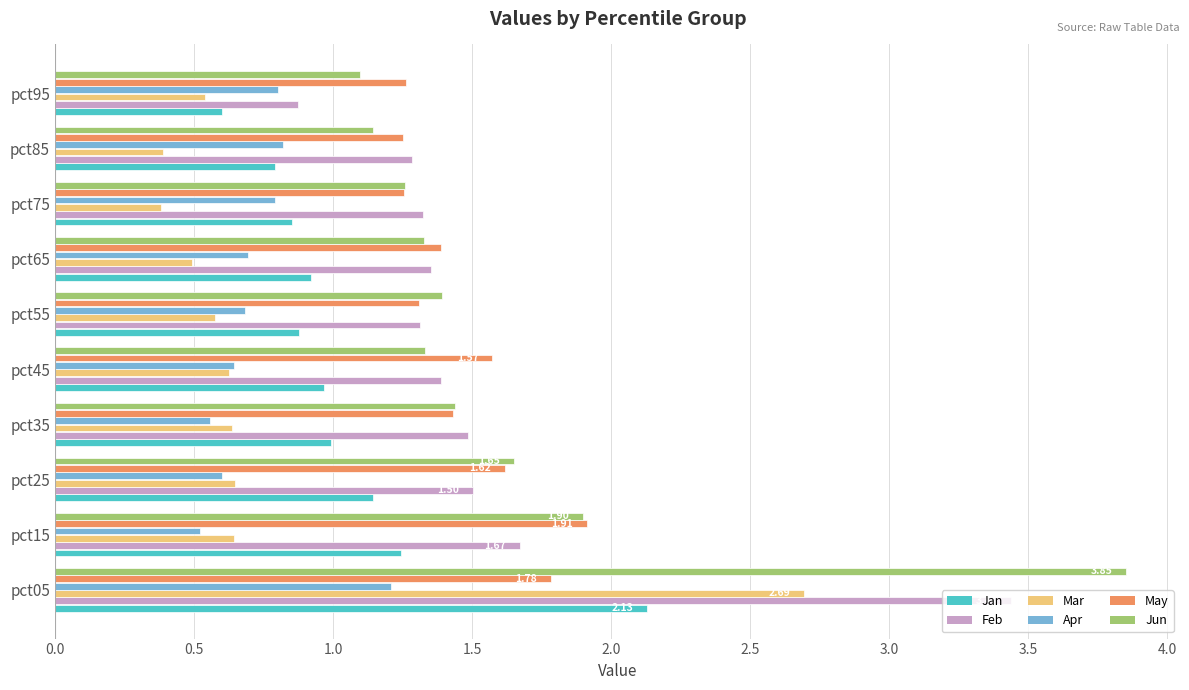

Which series has the largest range (max minus min)?

Jun